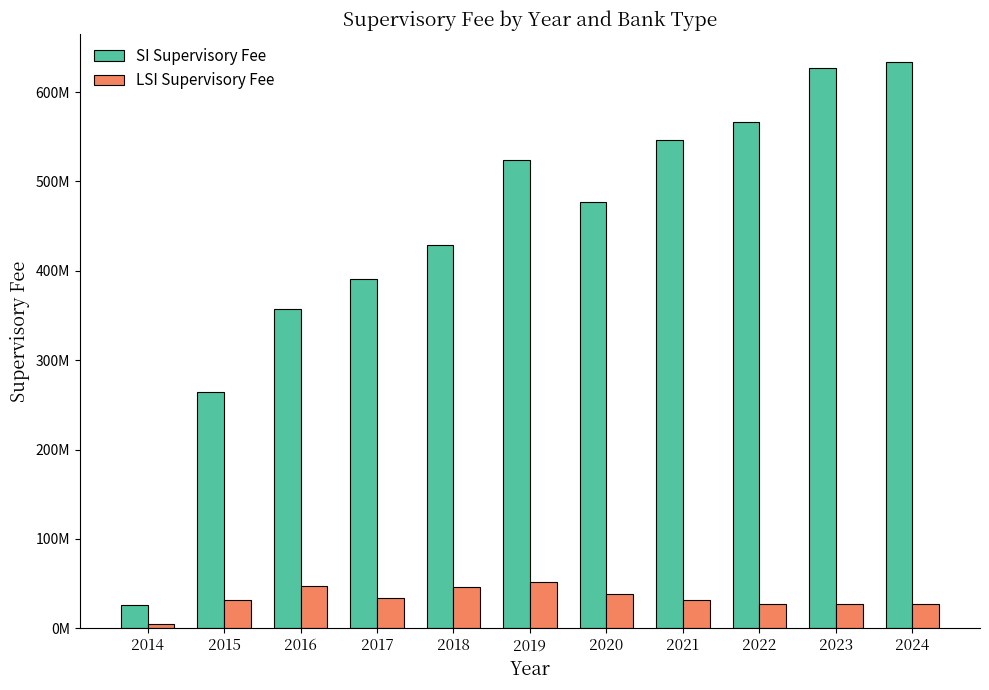

What are all the series names shown in the legend?

SI Supervisory Fee, LSI Supervisory Fee